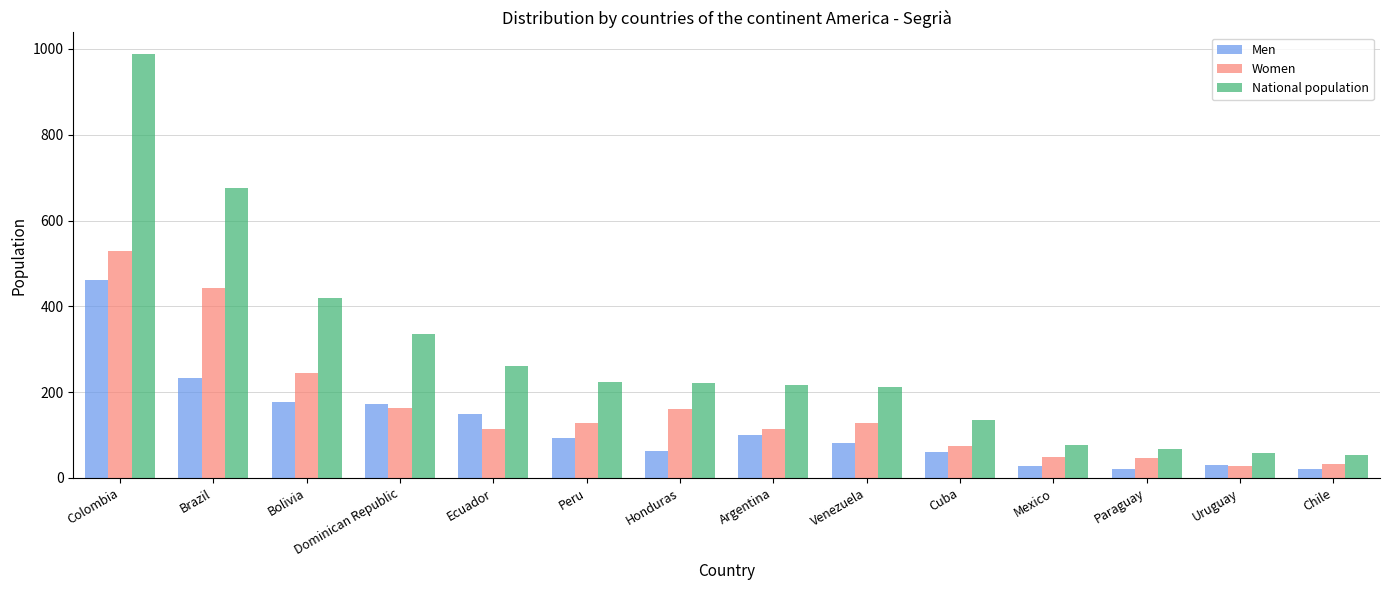

Which series has the largest range (max minus min)?

National population